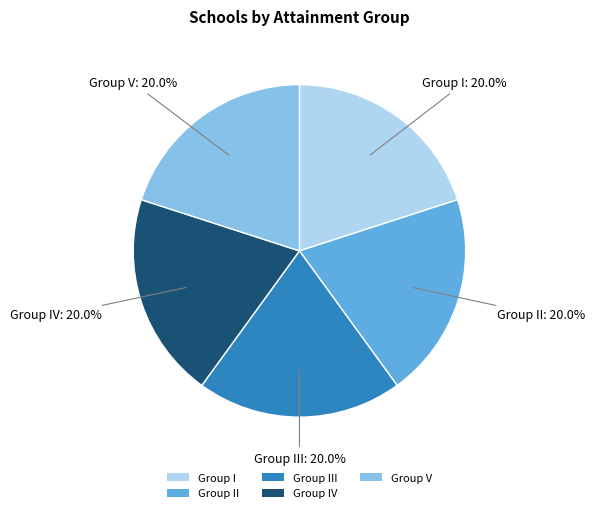

Is it true that Group II is 29% of the pie?

False